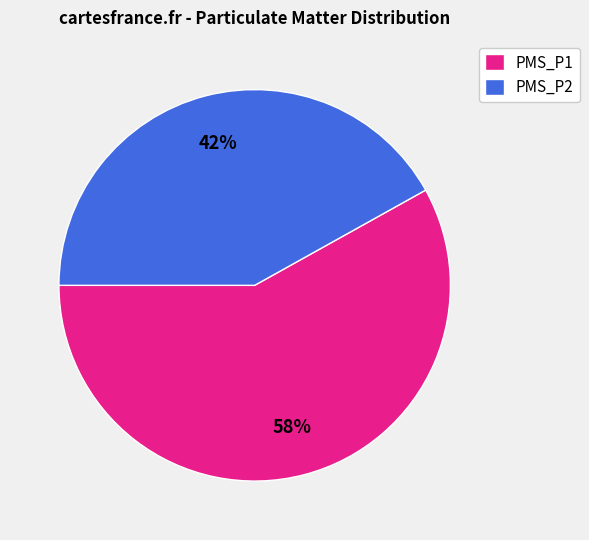

To the nearest percent, what is the difference between the largest and smallest slice percentages?

16%